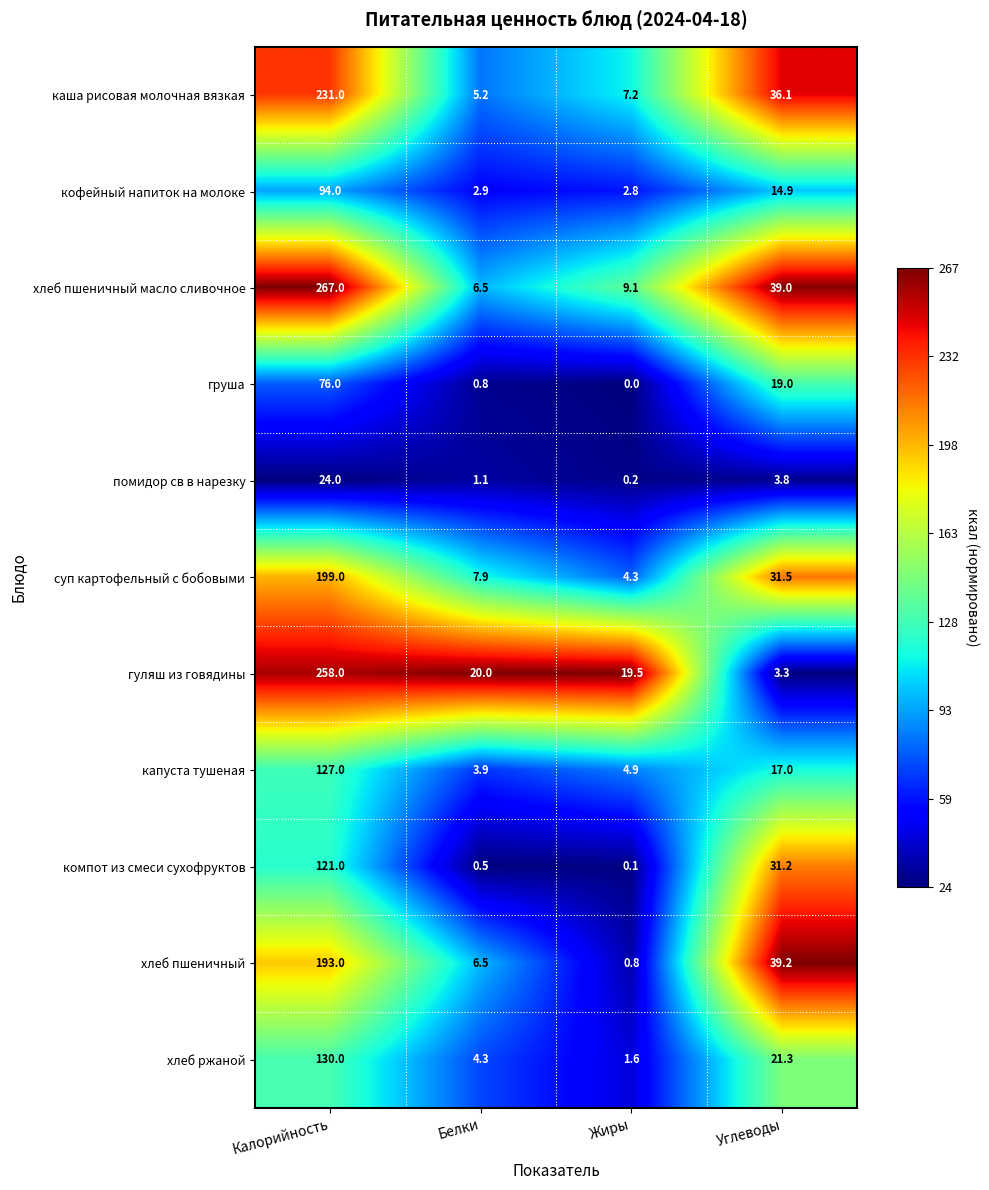

At which category is the sum across all series the highest?

Калорийность